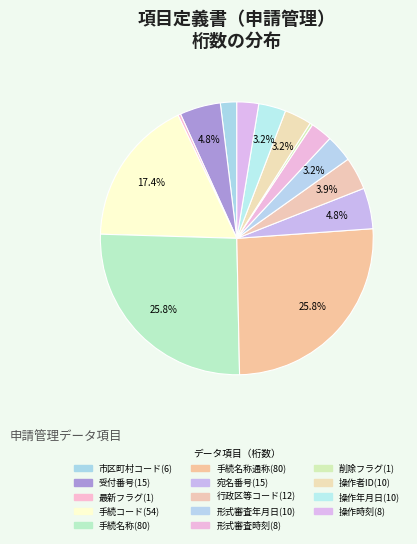

To the nearest percent, what is the average slice percentage?

7%